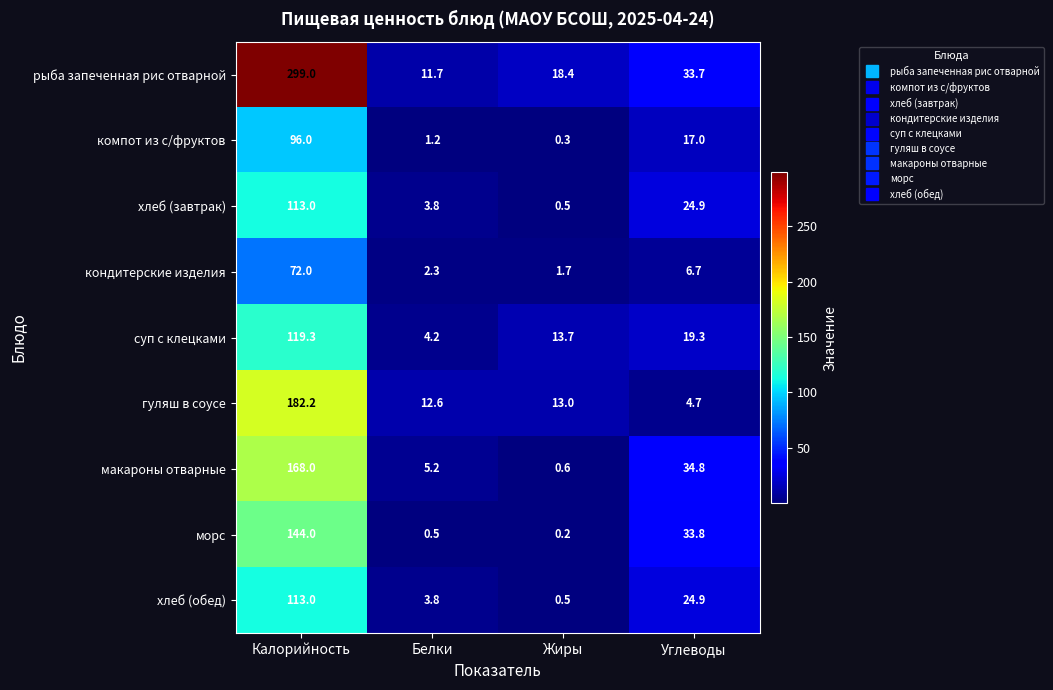

Is it true that морс equals 230.8 at Калорийность?

False